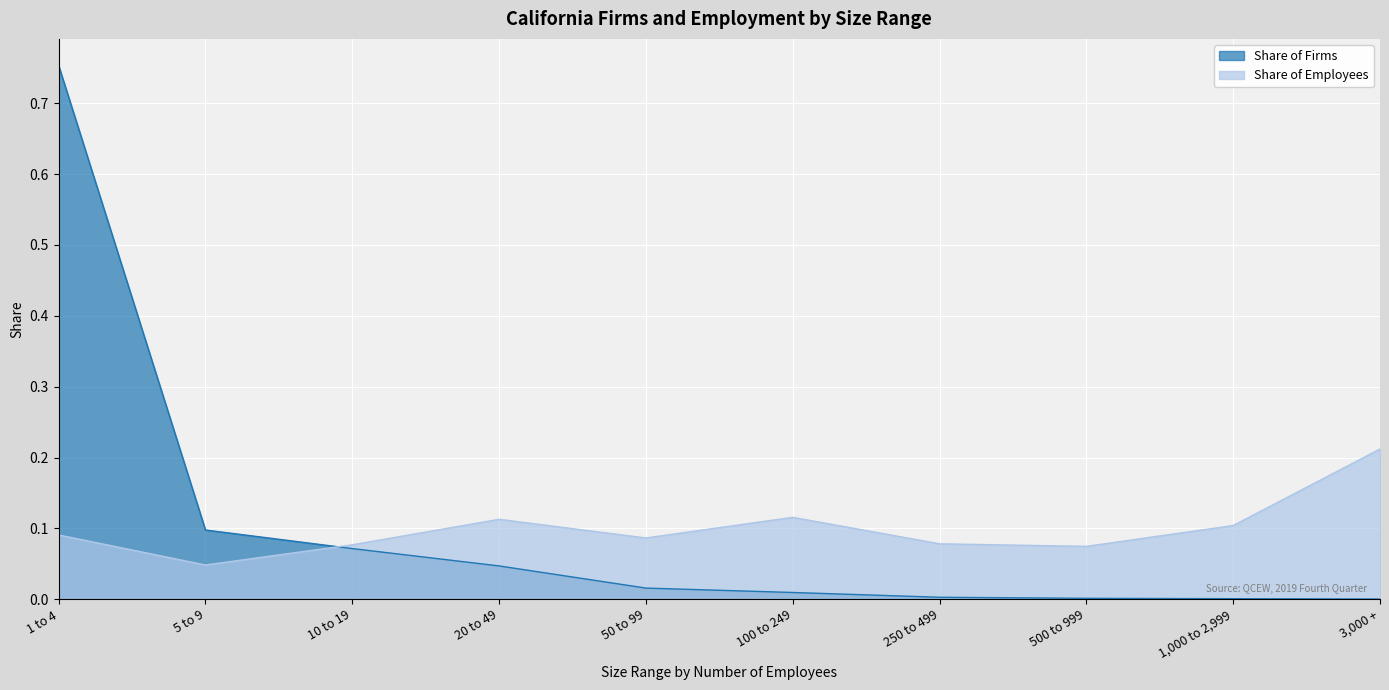

True or false: Share of Firms has more than 2 interior local peaks.

False